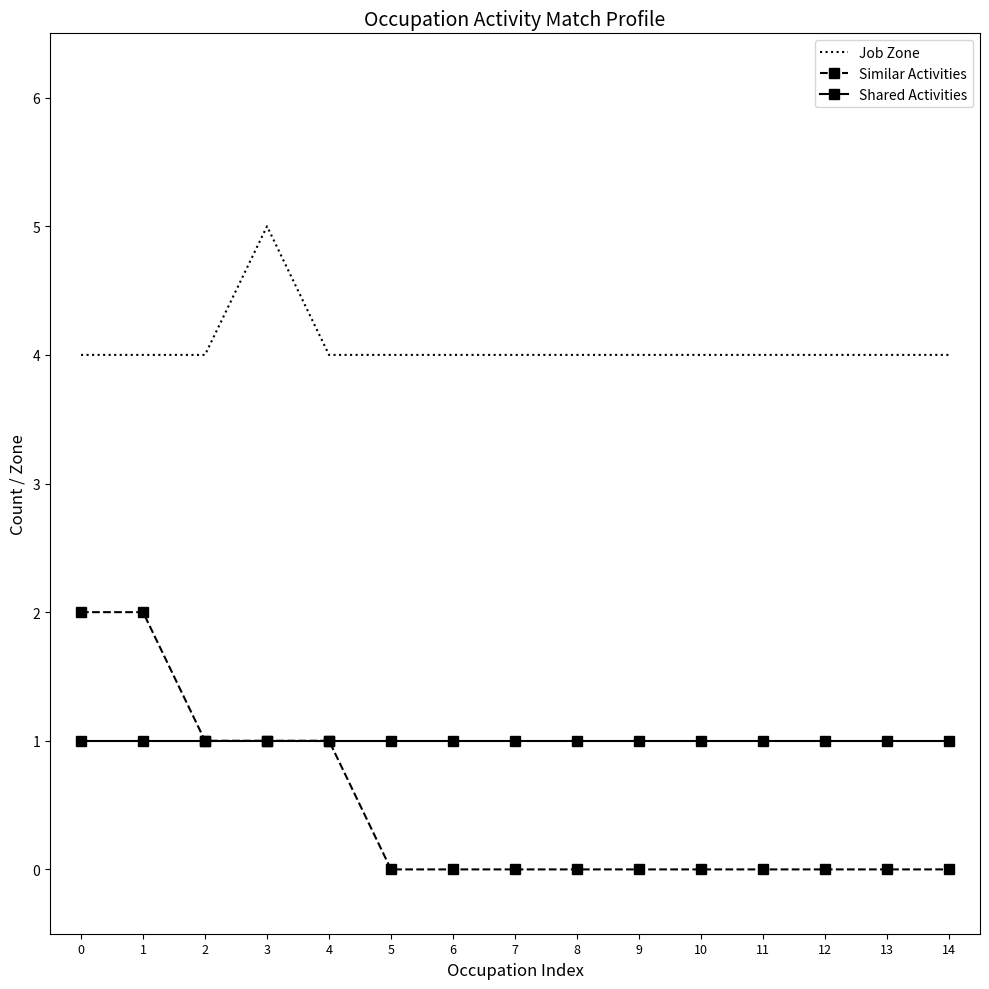

What is the greatest value displayed?

5